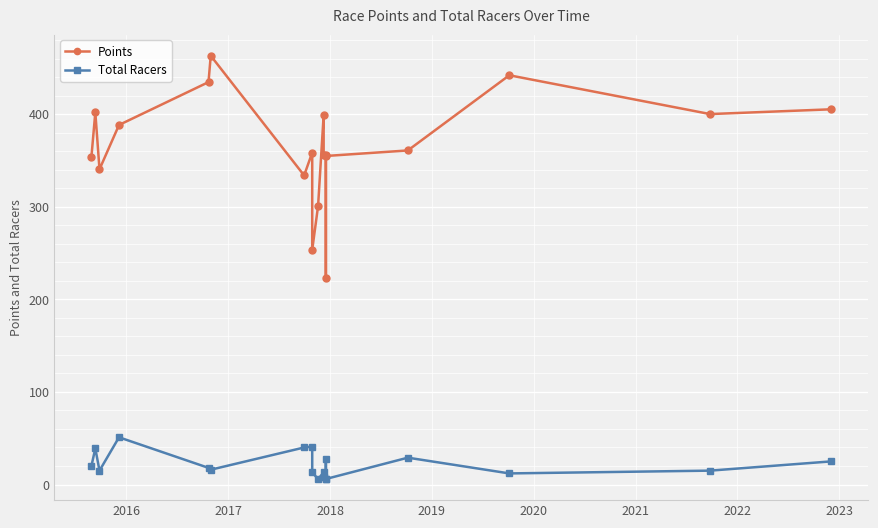

List the series in order of their overall mean, highest first.

Points, Total Racers